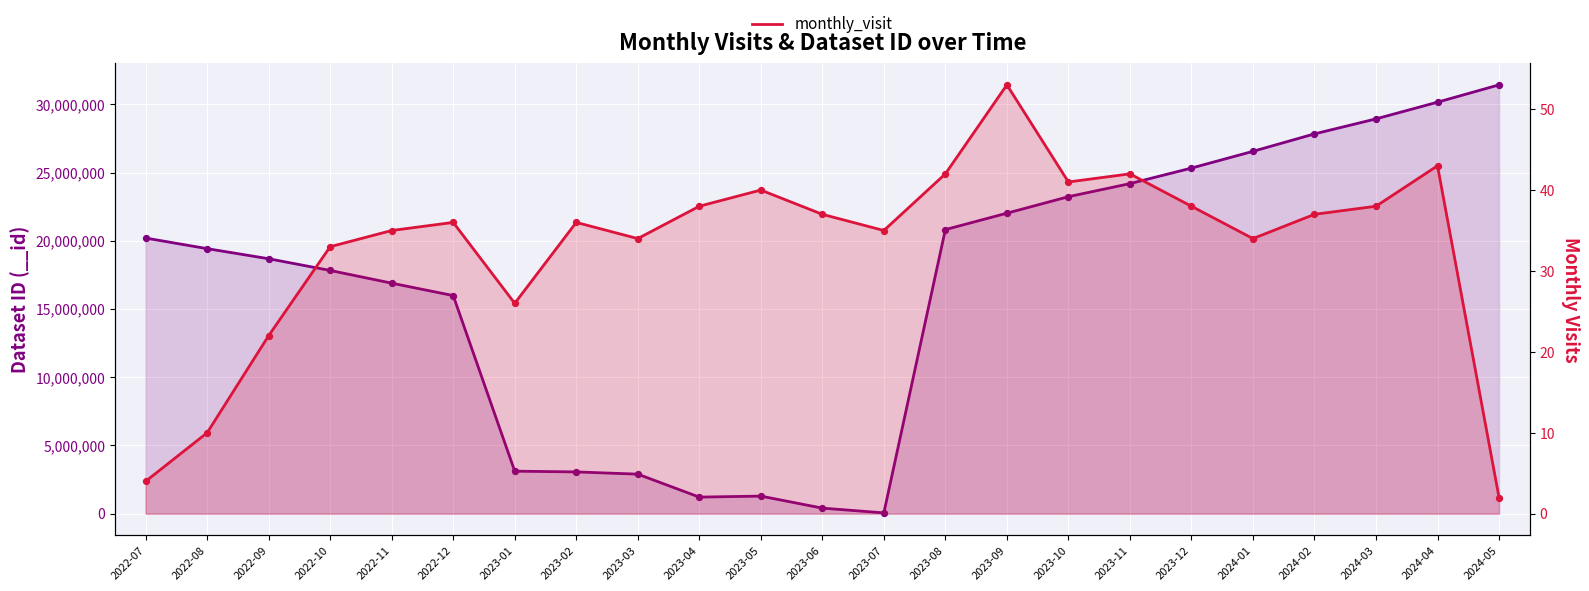

Which has a higher value, 2024-04 or 2023-02?

2024-04